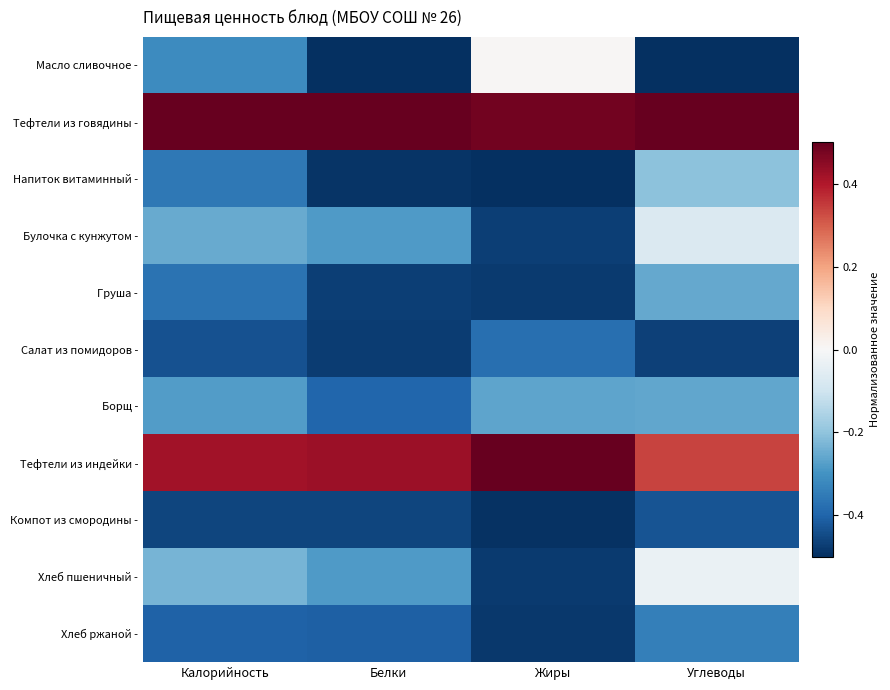

Reading left to right, list all the values displayed in this chart.

Масло сливочное -: Калорийность=-0.3	Белки=-0.5	Жиры=0.0	Углеводы=-0.5
Тефтели из говядины -: Калорийность=0.5	Белки=0.5	Жиры=0.5	Углеводы=0.5
Напиток витаминный -: Калорийность=-0.4	Белки=-0.5	Жиры=-0.5	Углеводы=-0.2
Булочка с кунжутом -: Калорийность=-0.3	Белки=-0.3	Жиры=-0.5	Углеводы=-0.1
Груша -: Калорийность=-0.4	Белки=-0.5	Жиры=-0.5	Углеводы=-0.3
Салат из помидоров -: Калорийность=-0.4	Белки=-0.5	Жиры=-0.4	Углеводы=-0.5
Борщ -: Калорийность=-0.3	Белки=-0.4	Жиры=-0.3	Углеводы=-0.3
Тефтели из индейки -: Калорийность=0.4	Белки=0.4	Жиры=0.5	Углеводы=0.3
Компот из смородины -: Калорийность=-0.5	Белки=-0.5	Жиры=-0.5	Углеводы=-0.4
Хлеб пшеничный -: Калорийность=-0.2	Белки=-0.3	Жиры=-0.5	Углеводы=-0.0
Хлеб ржаной -: Калорийность=-0.4	Белки=-0.4	Жиры=-0.5	Углеводы=-0.3